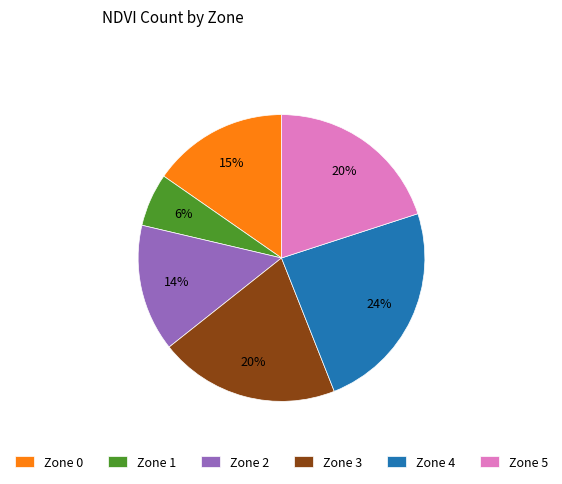

What is the largest slice in the pie chart?

Zone 4